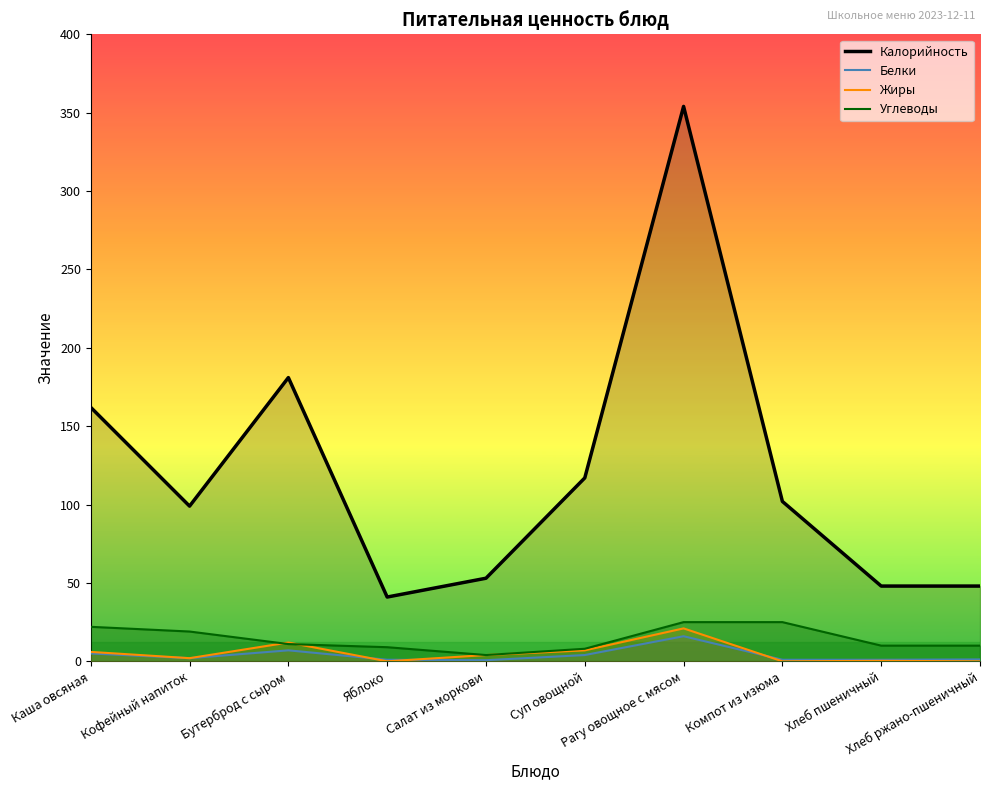

How many interior local peaks does the Жиры series have?

3